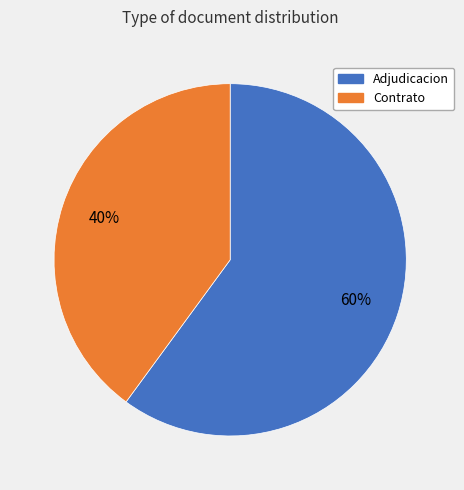

To the nearest percent, what is the difference between the largest and smallest slice percentages?

20%